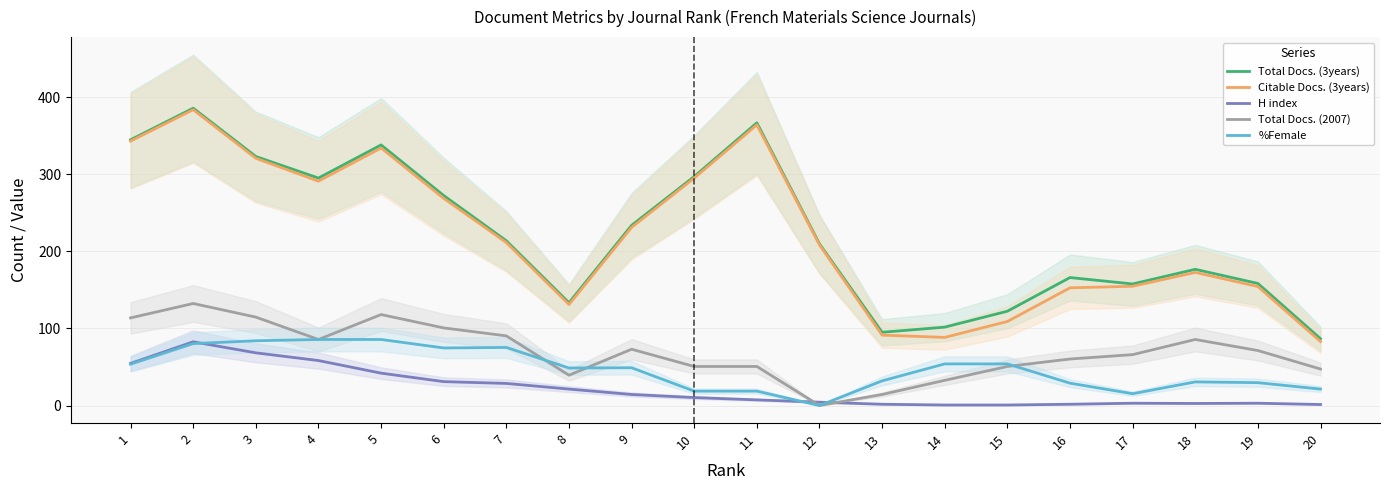

At 14, list the series in order from smallest to largest.

H index, Total Docs. (2007), %Female, Citable Docs. (3years), Total Docs. (3years)